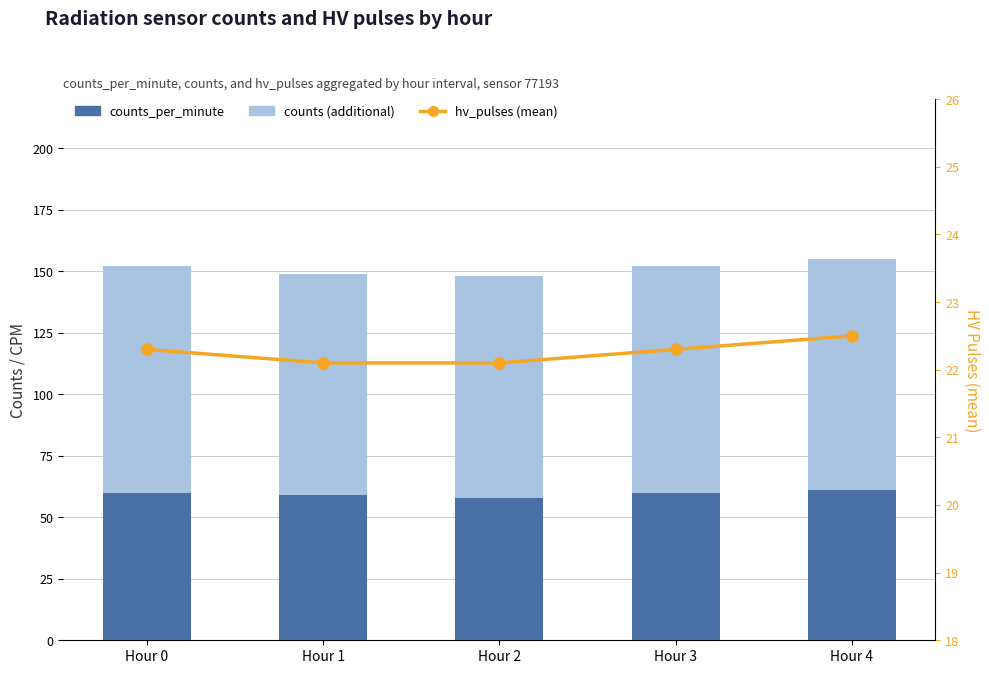

Does the chart contain stacked bars?

No